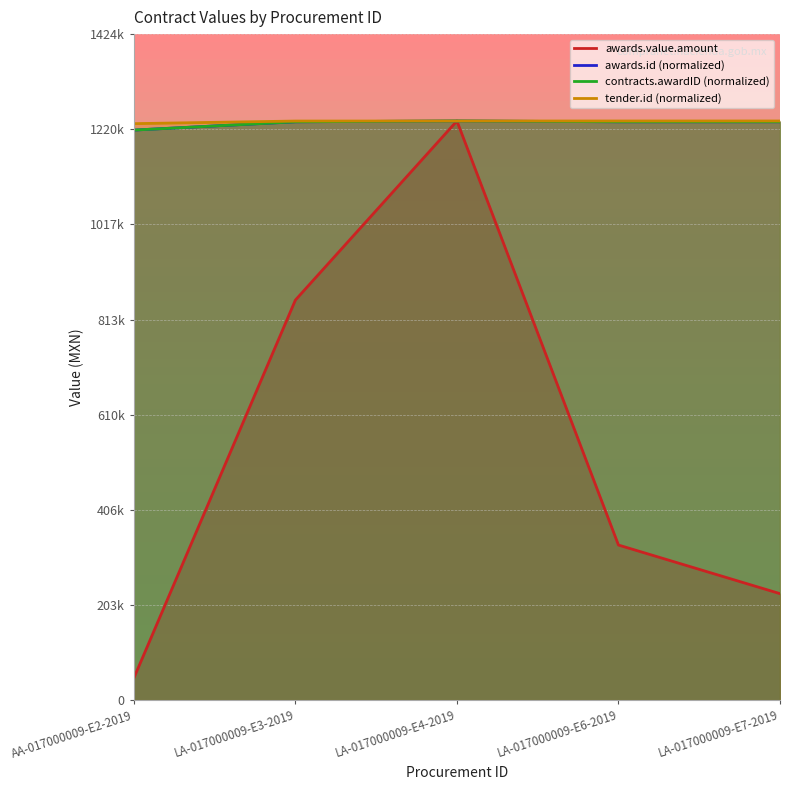

Reading left to right, transcribe all the data shown in this chart.

awards.value.amount: AA-017000009-E2-2019=47202.8	LA-017000009-E3-2019=855400.0	LA-017000009-E4-2019=1238359.0	LA-017000009-E6-2019=331583.8	LA-017000009-E7-2019=227650.0
tender.id: AA-017000009-E2-2019=1232657.3	LA-017000009-E3-2019=1238217.9	LA-017000009-E4-2019=1238307.7	LA-017000009-E6-2019=1238340.4	LA-017000009-E7-2019=1238359.0
awards.id: AA-017000009-E2-2019=1218896.1	LA-017000009-E3-2019=1236615.3	LA-017000009-E4-2019=1238359.0	LA-017000009-E6-2019=1236642.9	LA-017000009-E7-2019=1236673.5
contracts.awardID: AA-017000009-E2-2019=1218896.1	LA-017000009-E3-2019=1236615.3	LA-017000009-E4-2019=1238359.0	LA-017000009-E6-2019=1236642.9	LA-017000009-E7-2019=1236673.5